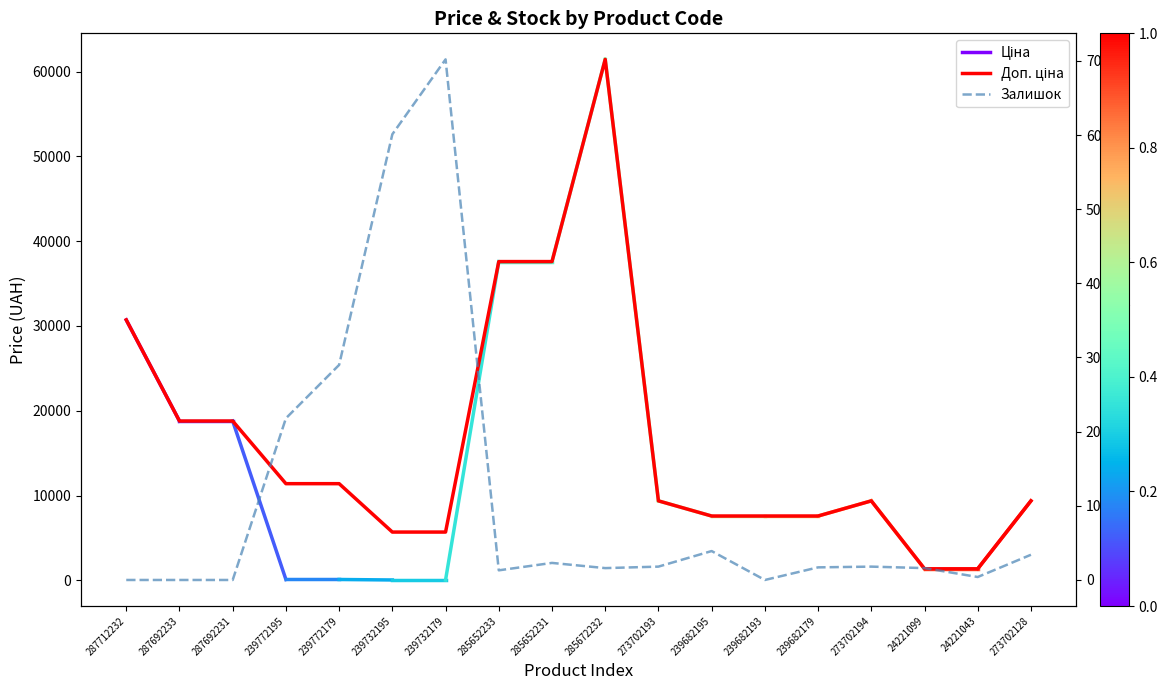

True or false: Доп. ціна and Залишок intersect in this chart.

False